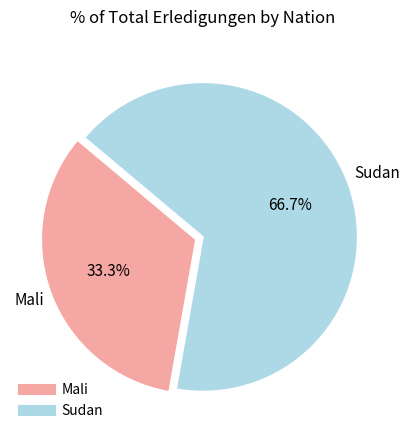

To the nearest percent, what is the average slice percentage?

50%